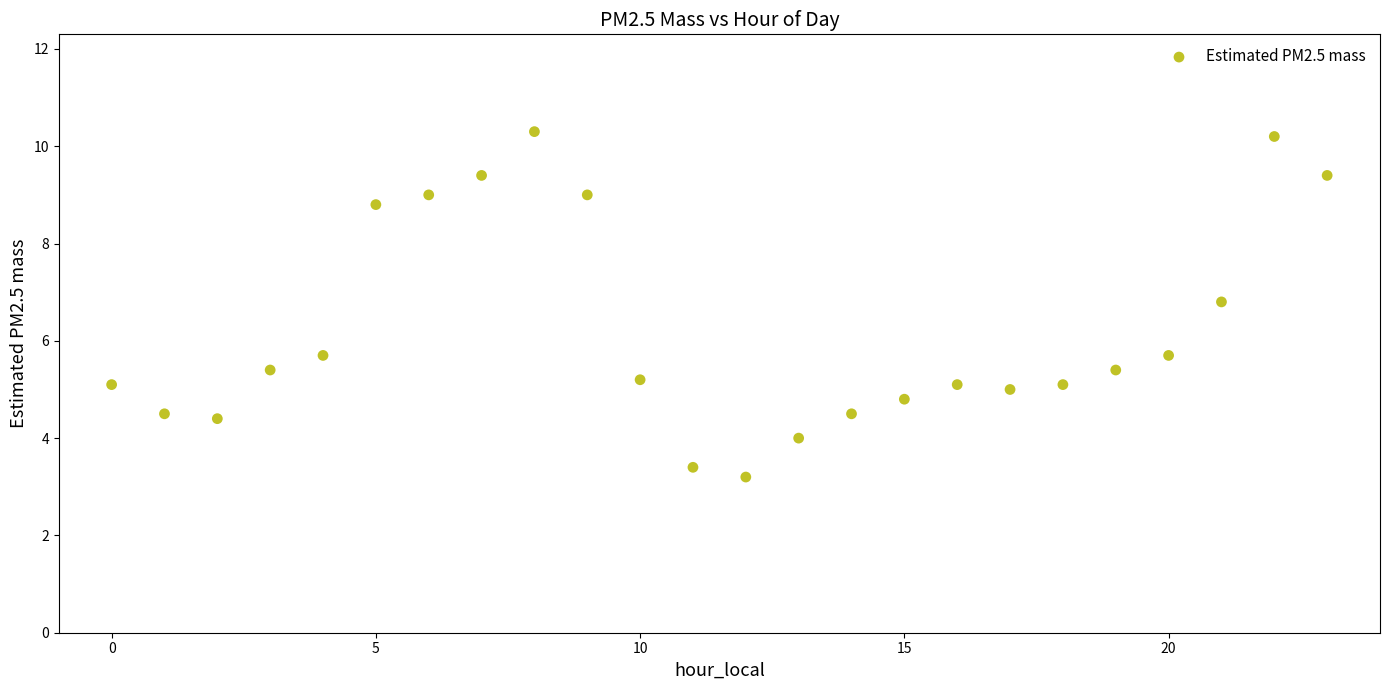

What is the range of Y values (max minus min)?

7.1